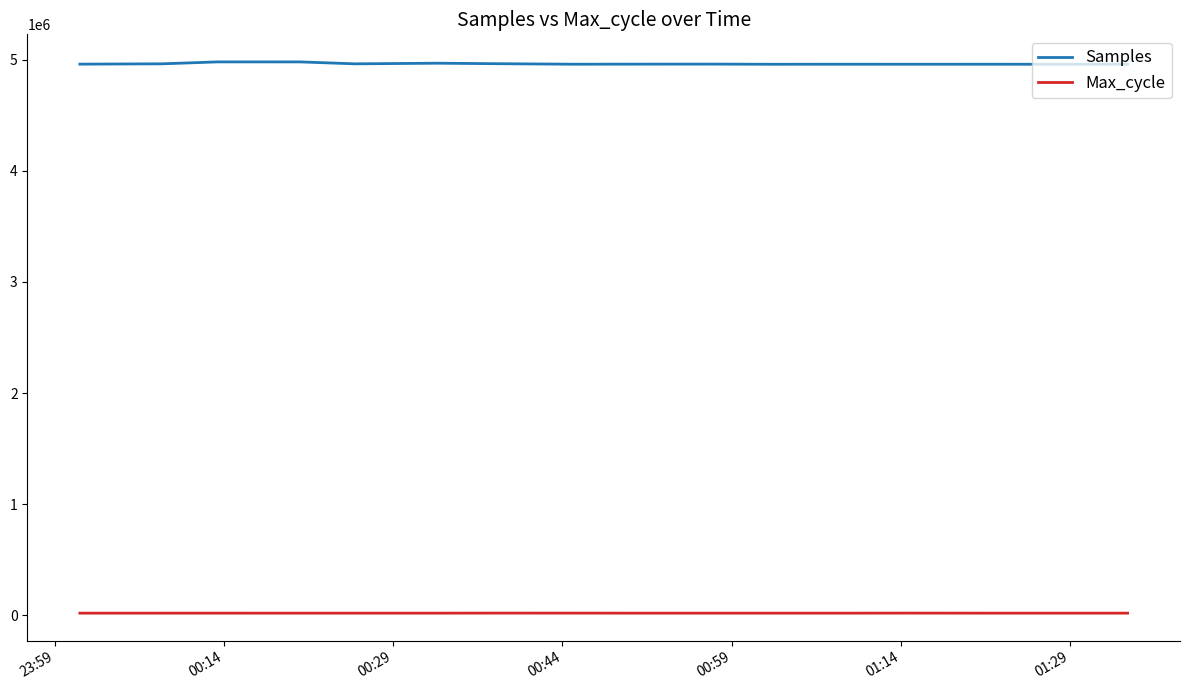

How many lines are shown in the chart?

2